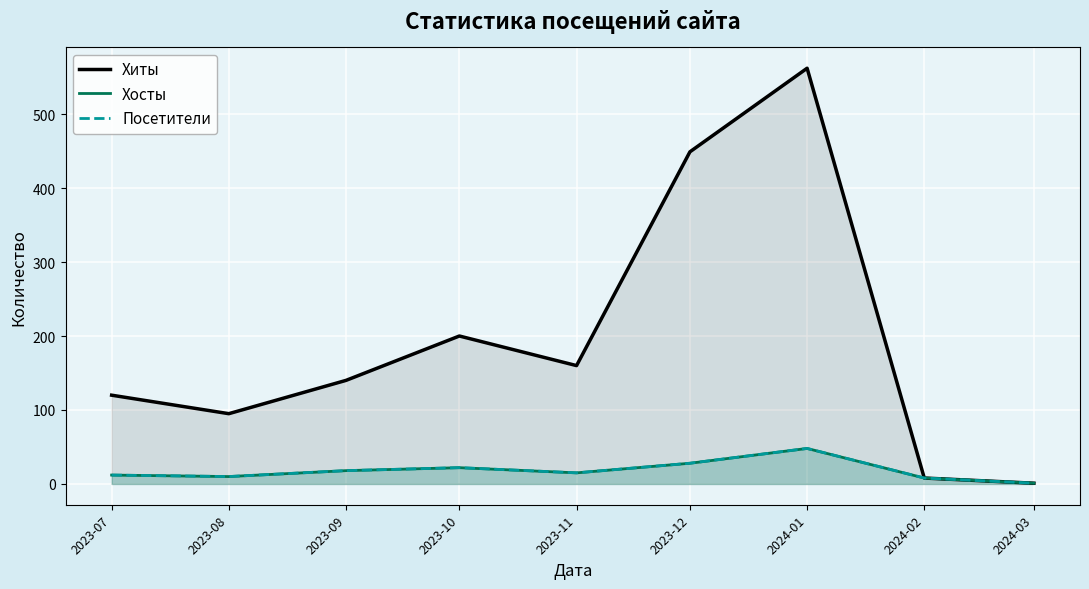

Reading right to left, what are all the values shown in this chart?

Хиты: 2024-03=1	2024-02=8	2024-01=562	2023-12=449	2023-11=160	2023-10=200	2023-09=140	2023-08=95	2023-07=120
Хосты: 2024-03=1	2024-02=8	2024-01=48	2023-12=28	2023-11=15	2023-10=22	2023-09=18	2023-08=10	2023-07=12
Посетители: 2024-03=1	2024-02=8	2024-01=48	2023-12=28	2023-11=15	2023-10=22	2023-09=18	2023-08=10	2023-07=12